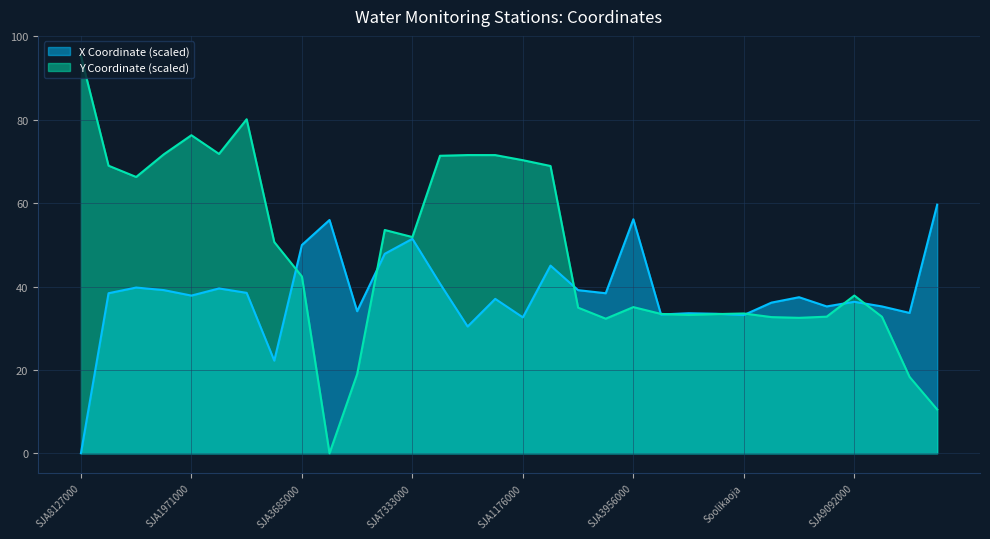

At which category is the sum across all series the highest?

SJA0476000